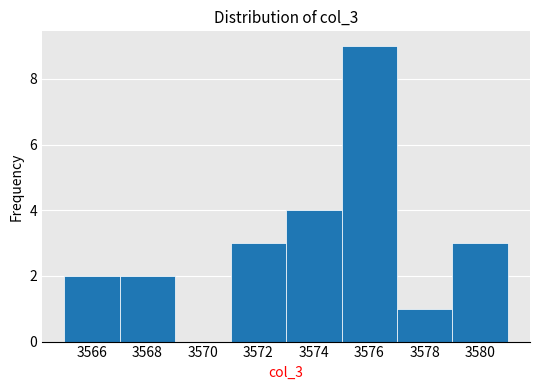

How tall is the bar that spans 3565 to 3567 on the x-axis? The values are not printed on the chart, so give them approximately, as read against the axis.

2